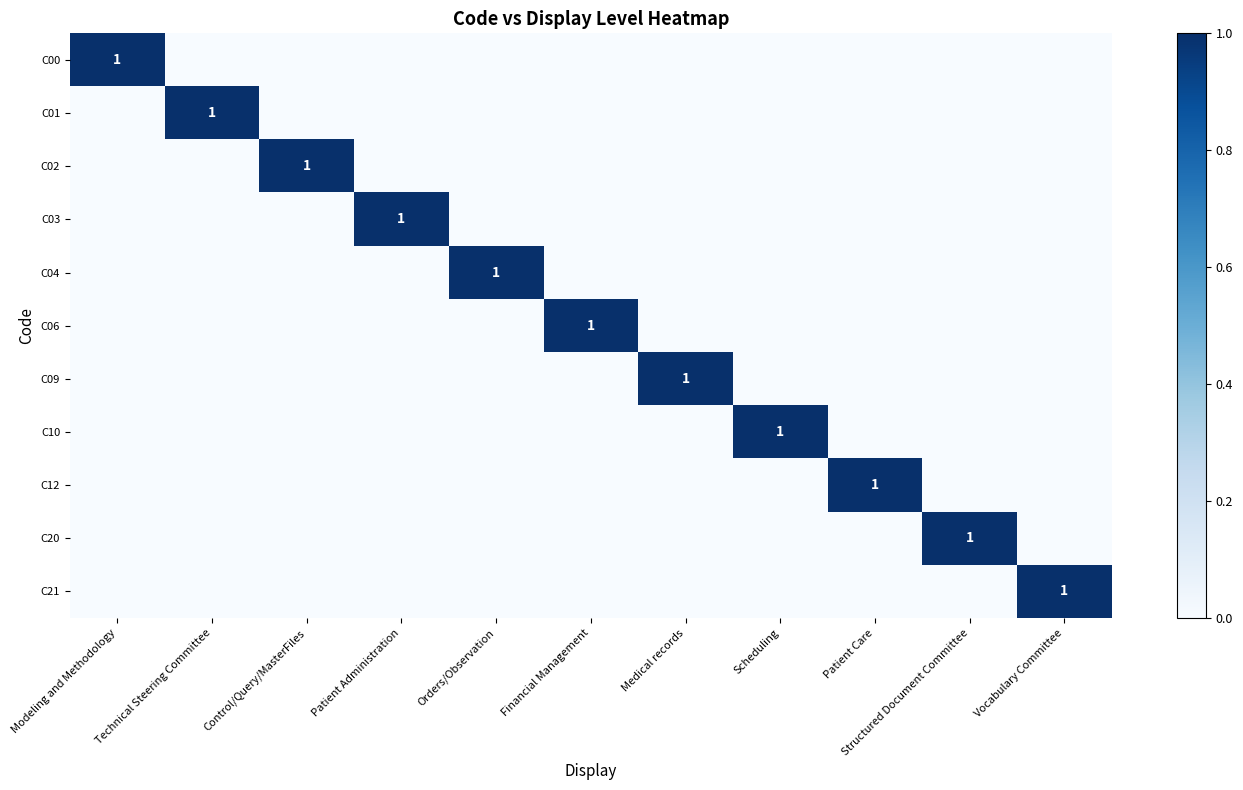

The C06 series shows 0 at Orders/Observation. True or false?

False